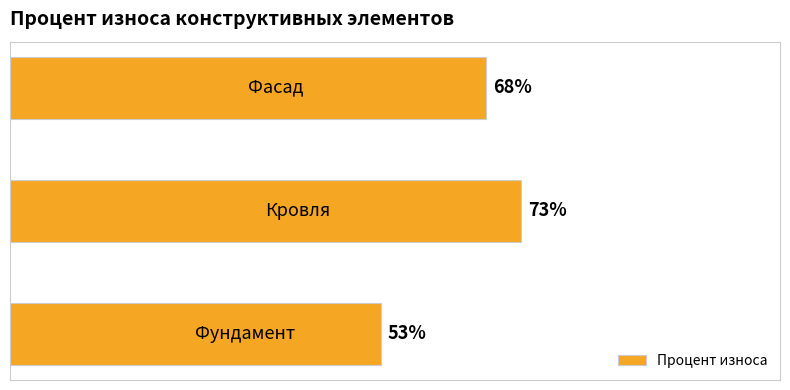

How many values are below 68?

1